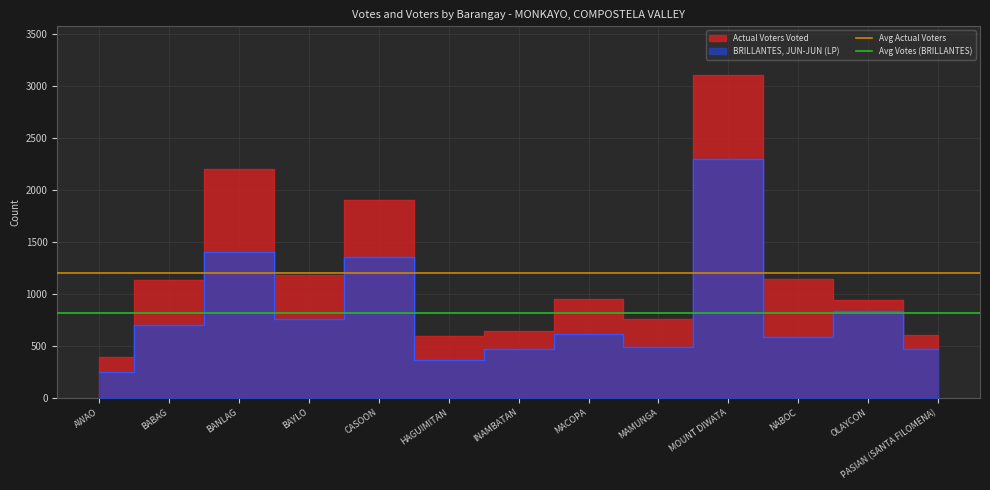

How many lines are shown in the chart?

2